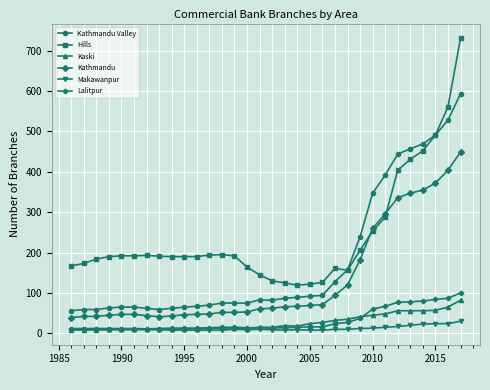

What is the lowest value of the Kathmandu series?

39